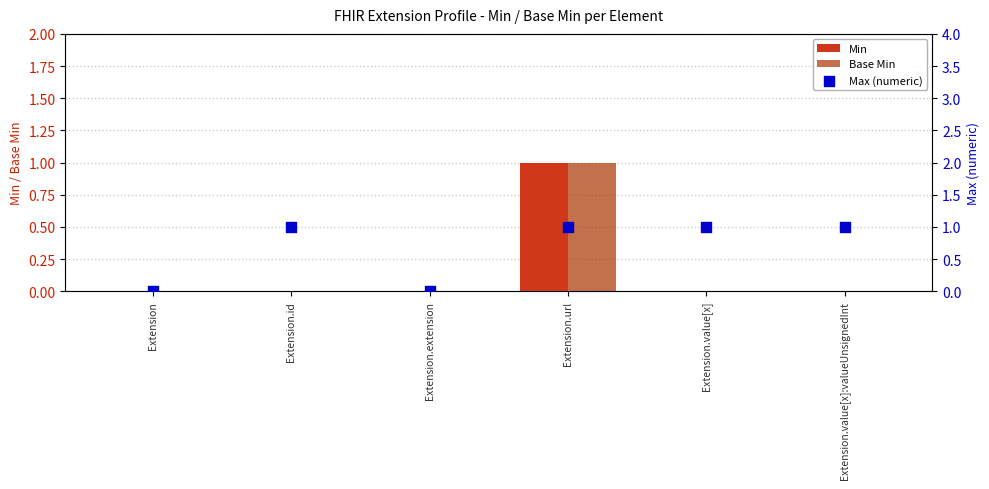

At which category is the sum across all series the highest?

Extension.url